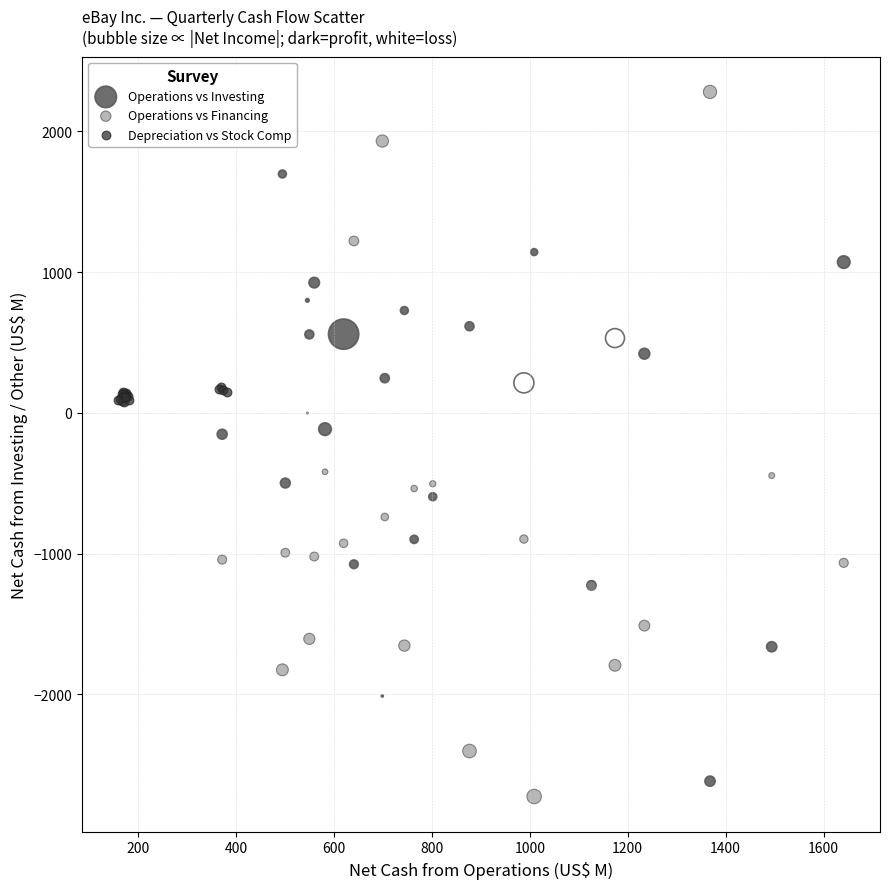

Which series has the largest Y range (max minus min)?

Operations vs Financing